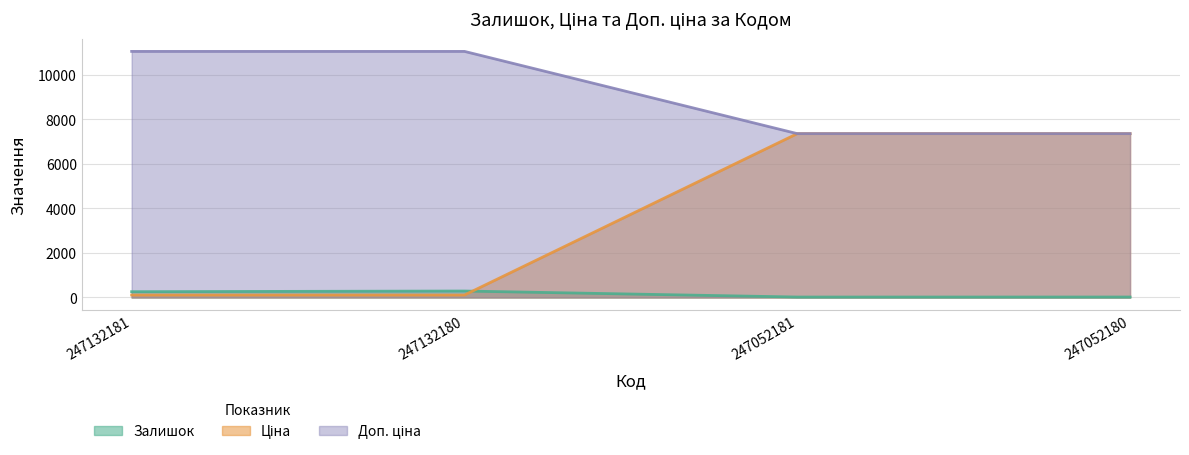

Reading left to right, transcribe all the data shown in this chart.

Залишок: 247132181=260.0	247132180=290.0	247052181=20.0	247052180=21.0
Ціна: 247132181=110.5	247132180=110.5	247052181=7360.2	247052180=7360.2
Доп. ціна: 247132181=11055.0	247132180=11055.0	247052181=7360.2	247052180=7360.2